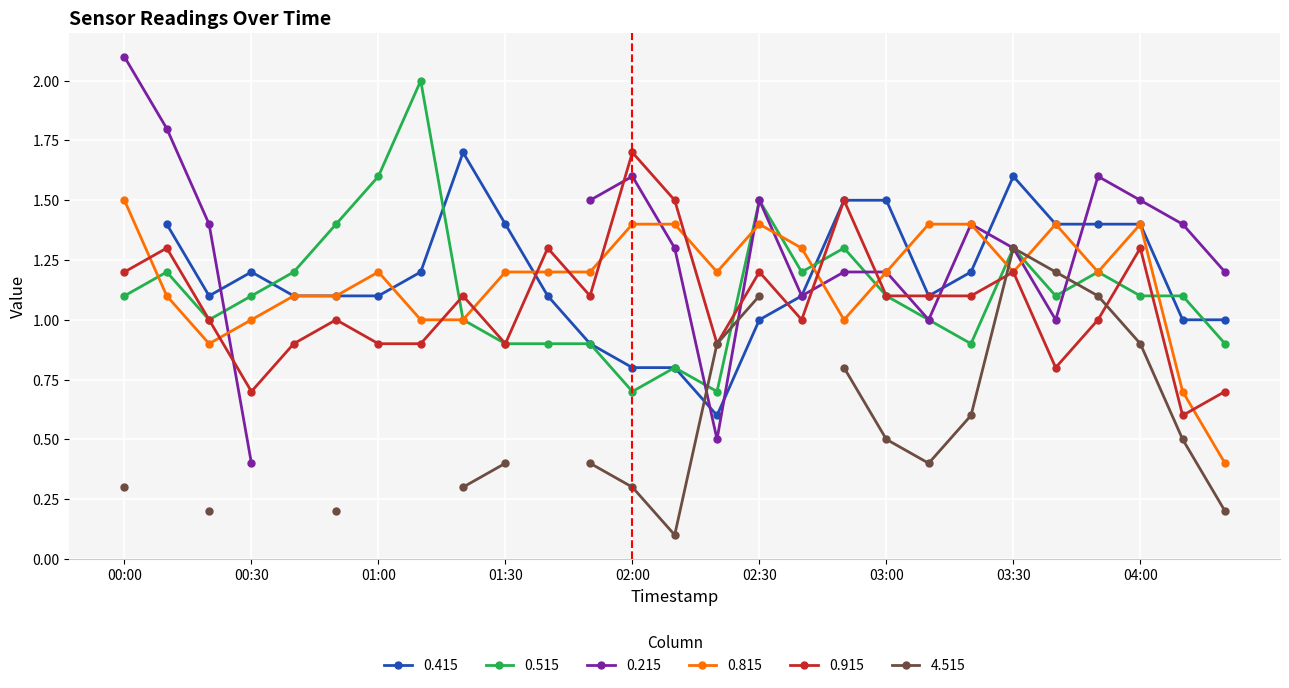

Is it true that 0.915 equals 0.6 at 04:00?

False